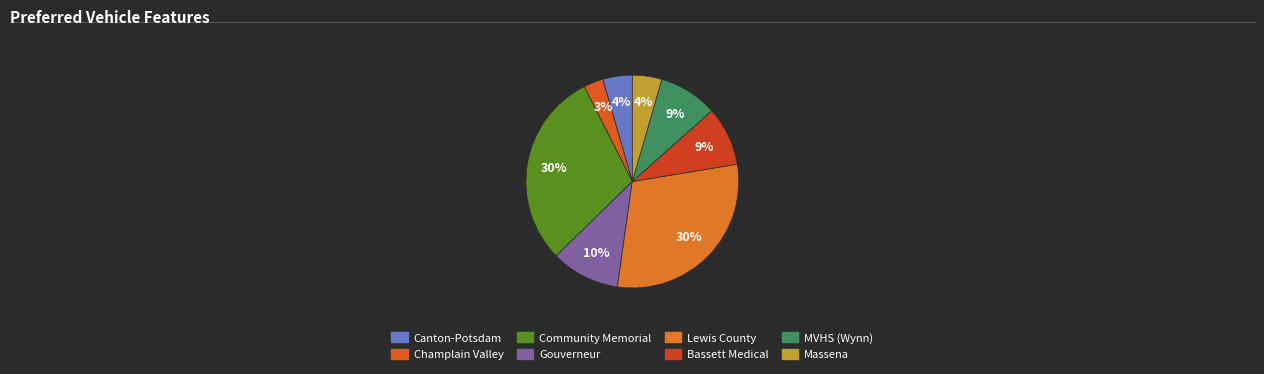

Which category has the smallest portion of the pie?

Champlain Valley Physicians Hospital